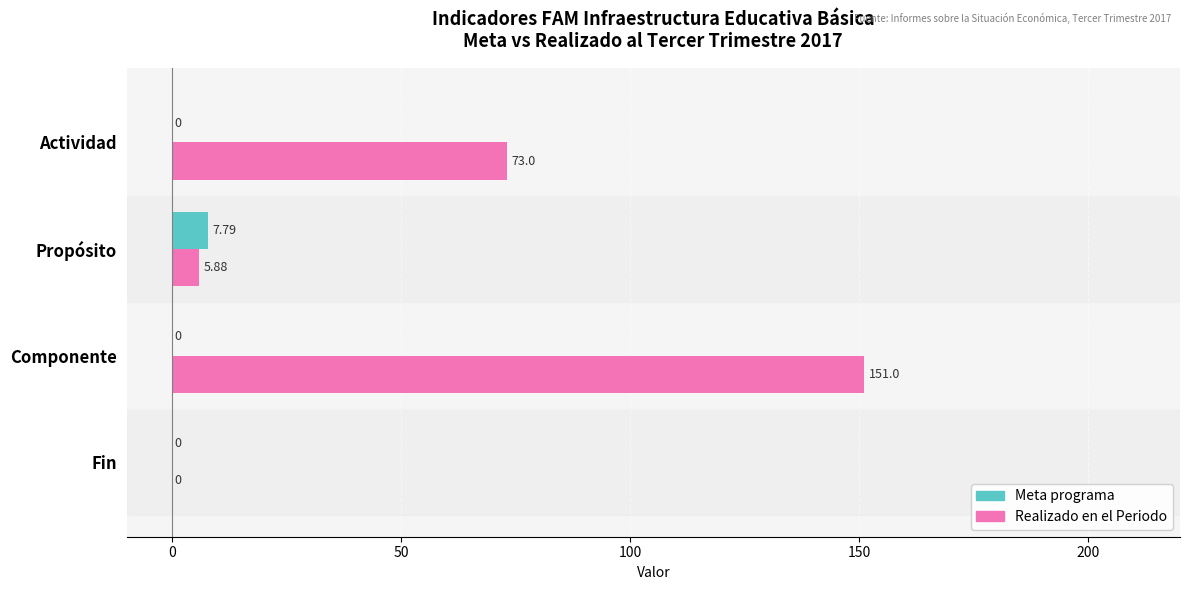

What is the sum of the Realizado en el Periodo values at Componente and Actividad?

224.0